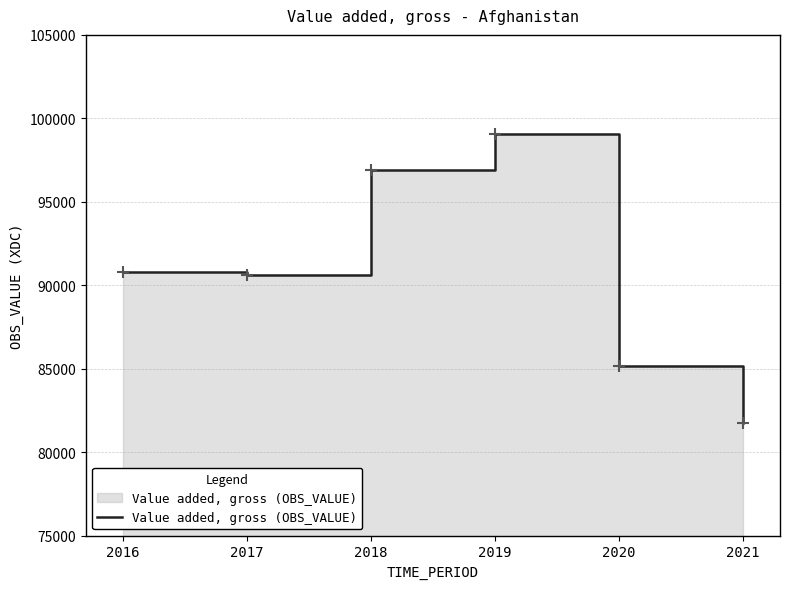

True or false: there are more than 0 points higher than both neighbors.

True